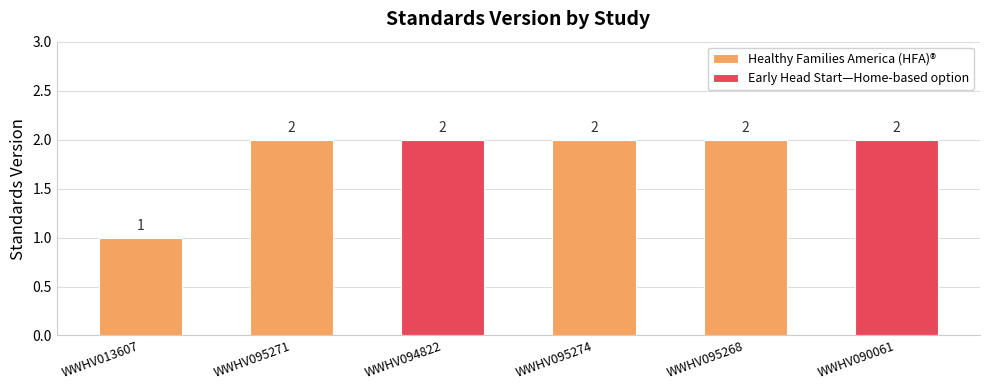

Does the chart contain any negative values?

No